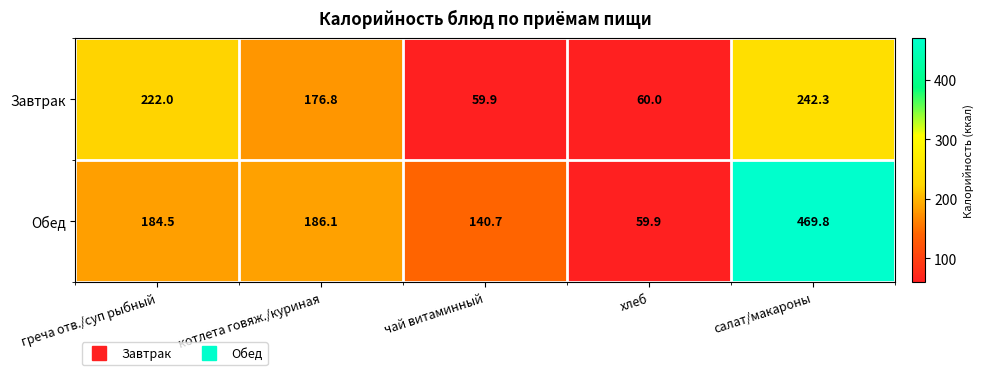

The value of Завтрак at хлеб is 60.0. True or false?

True